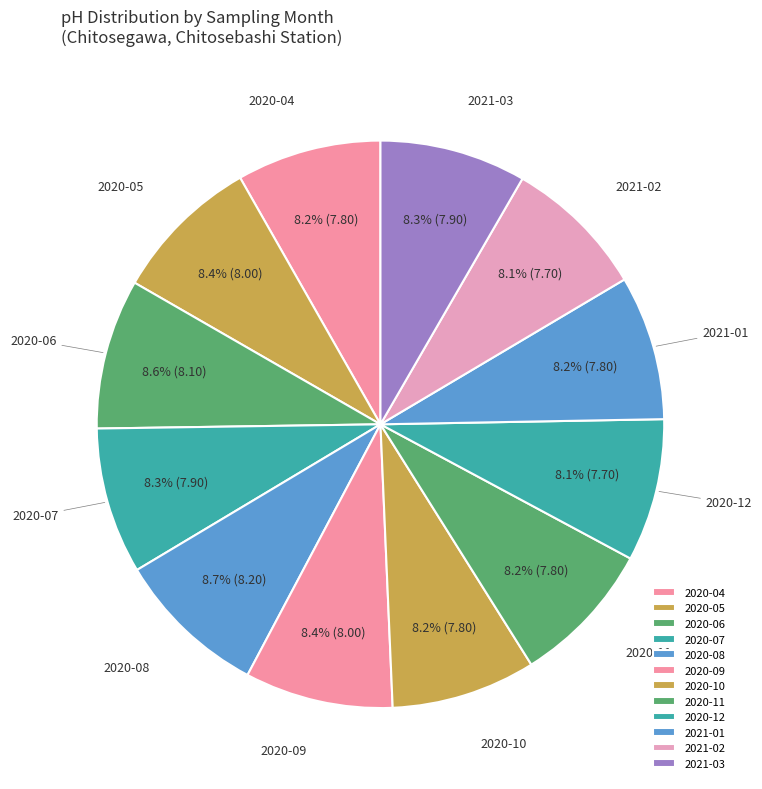

To the nearest percent, what is the average slice percentage?

8%